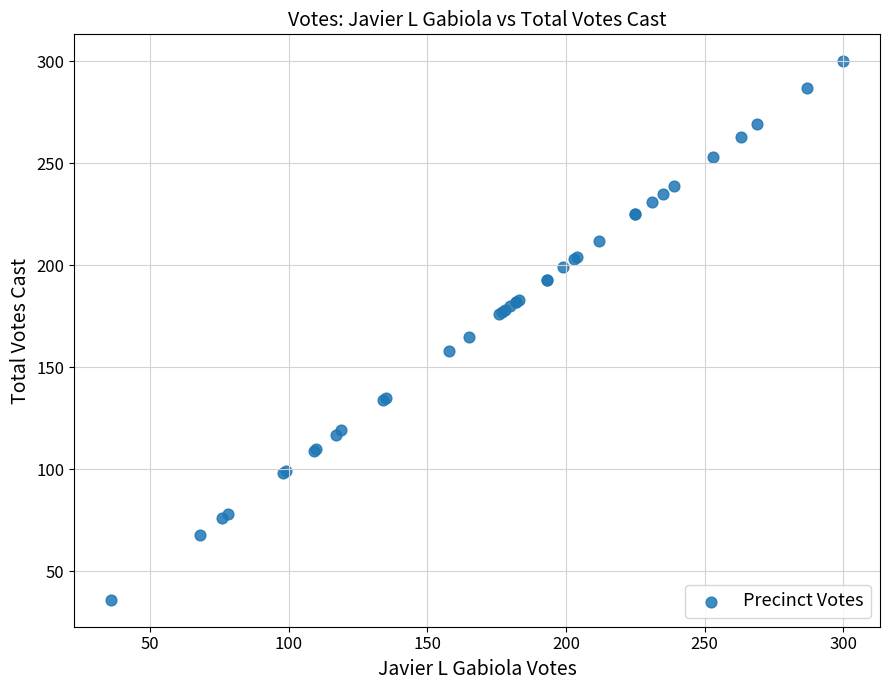

What Y value in the scatter plot is closest to 168?

165